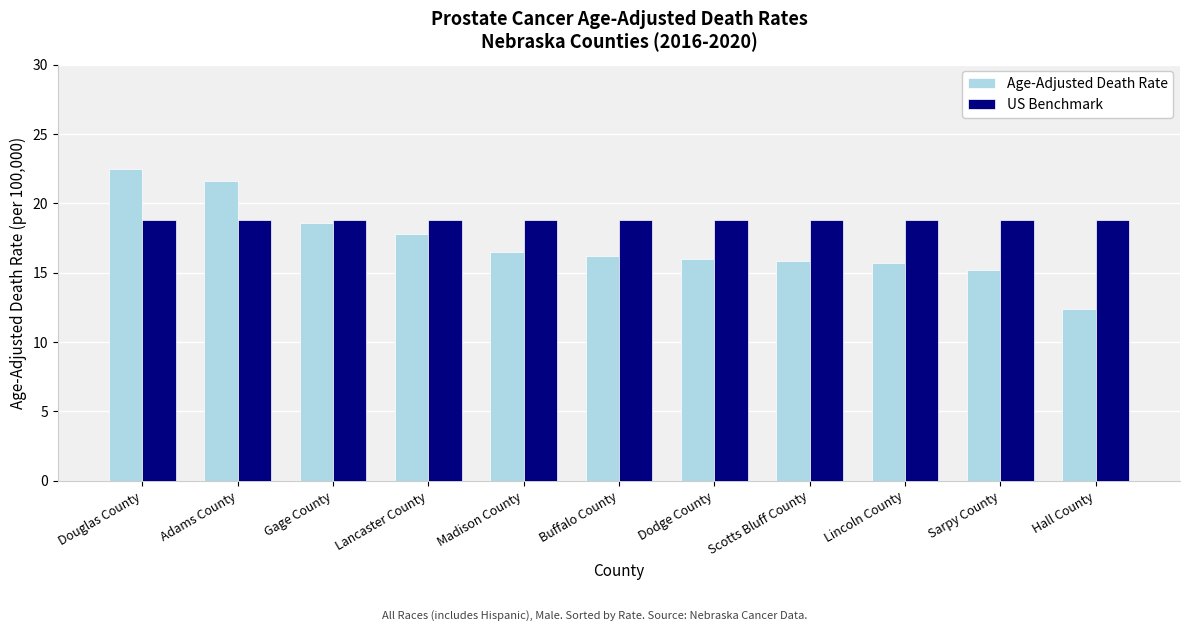

True or false: US Benchmark has a value of 29.3 at Buffalo County.

False